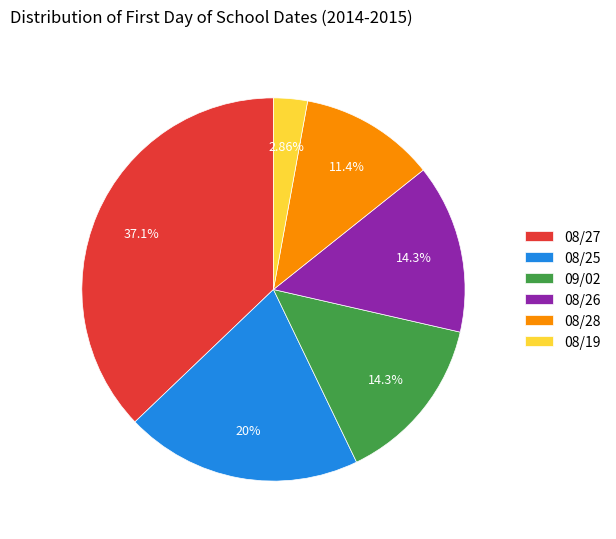

What is the ratio of the value at 08/28 to the value at 08/19?

4.0